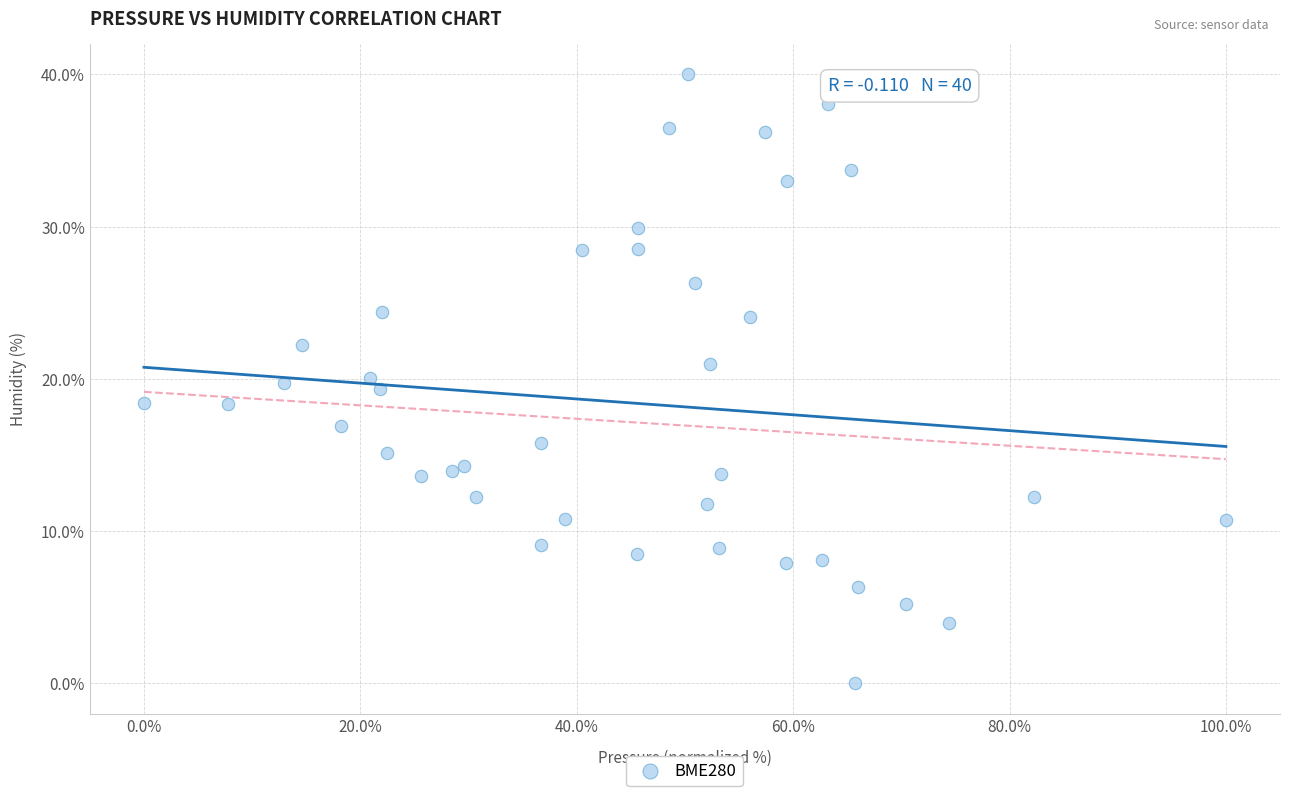

What is the range of X values (max minus min)?

100.0